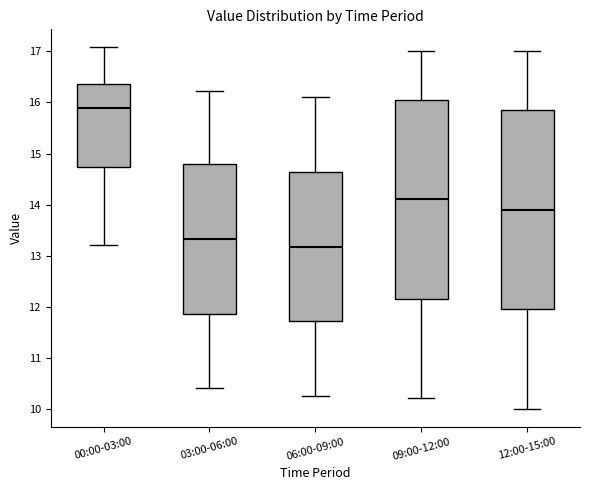

Which box has the highest median line?

00:00-03:00